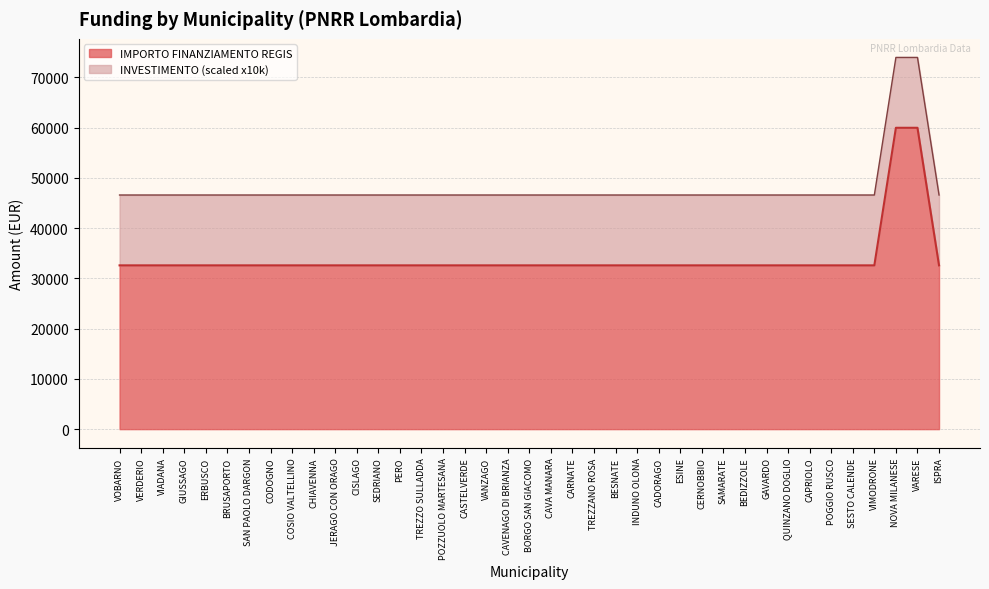

What value does the data have at COSIO VALTELLINO, to the nearest 10?

32590